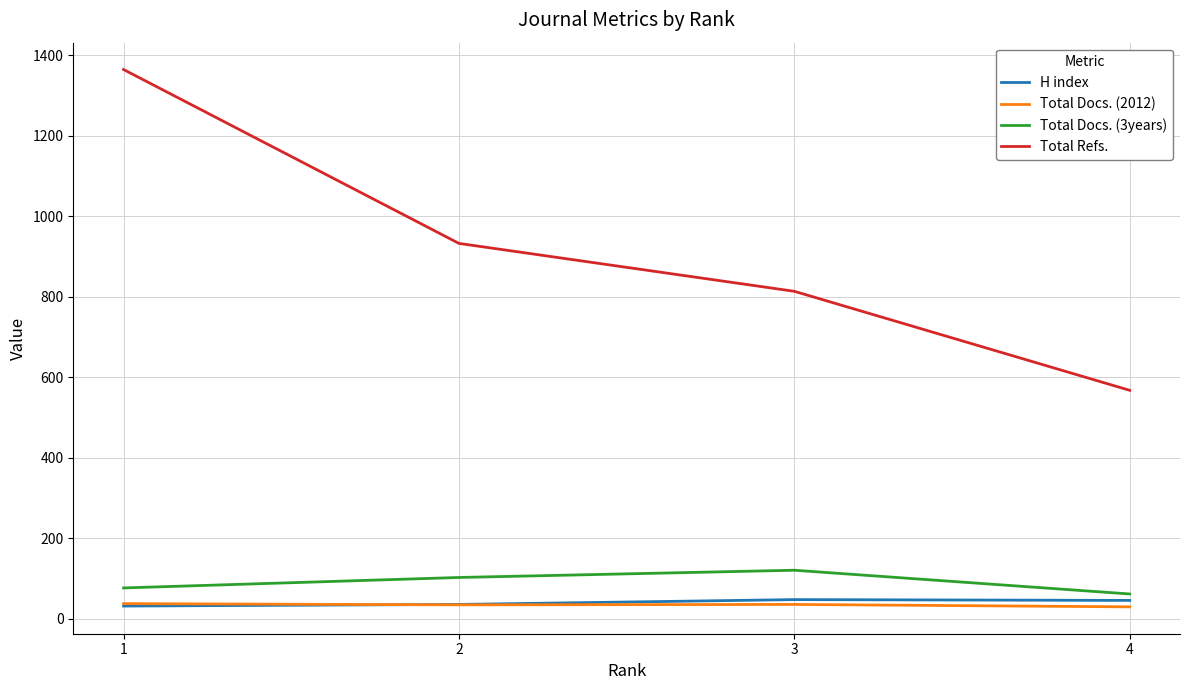

What is the difference between the H index values at 3 and 2?

12